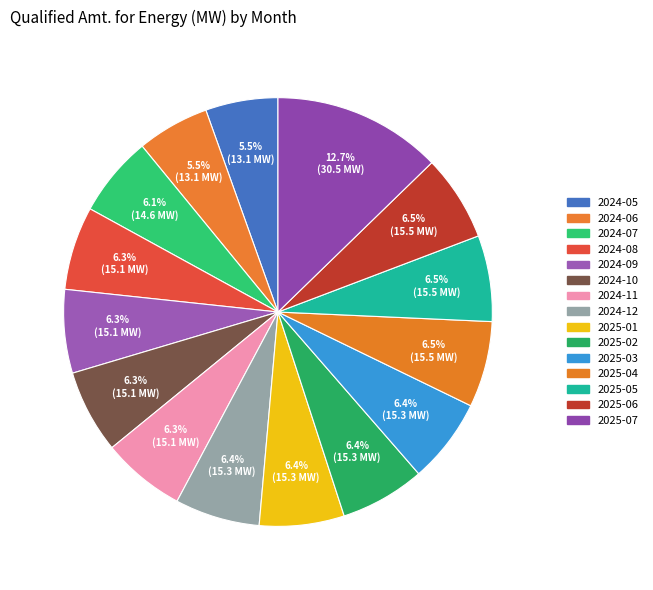

The 2024-10 slice represents 14% of the pie. True or false?

False